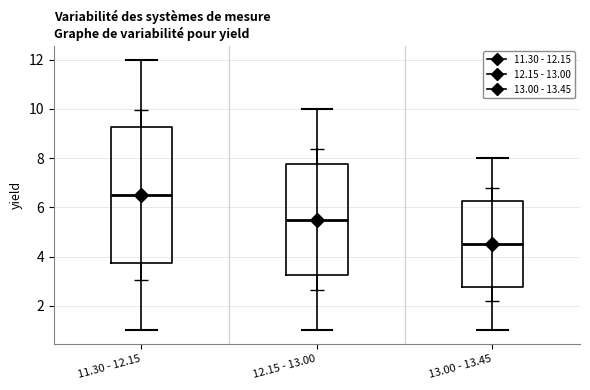

Which box is the tallest, from its lower edge to its upper edge?

11.30 - 12.15